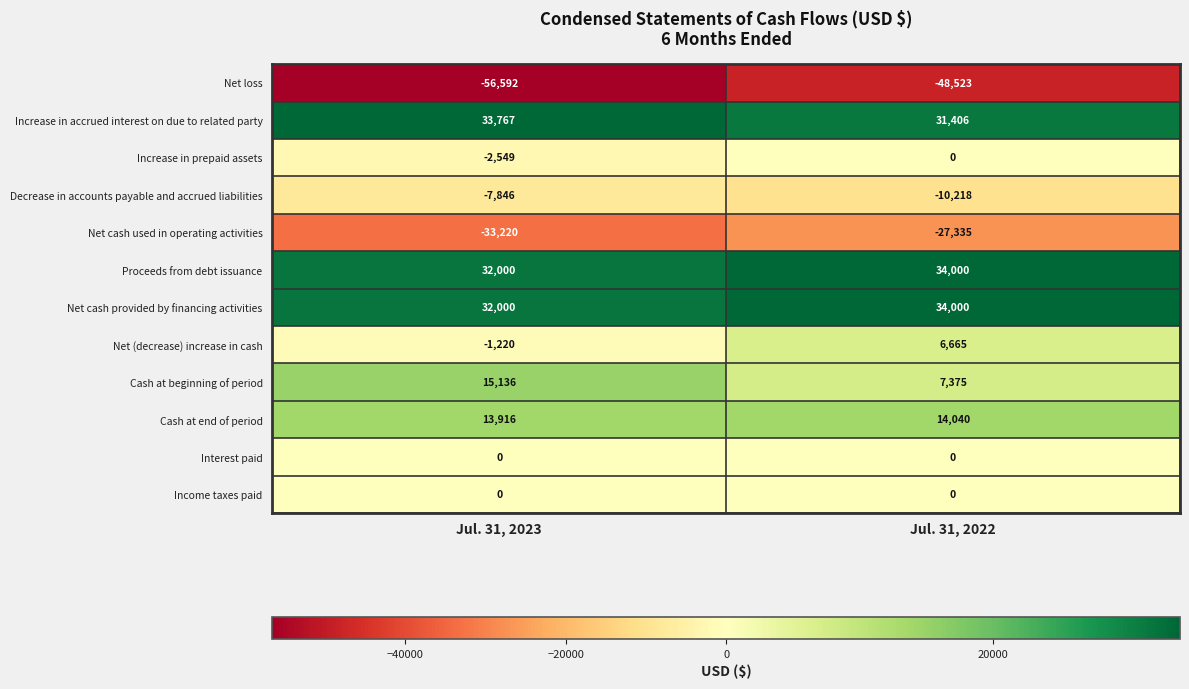

At which category is the sum across all series the highest?

Jul. 31, 2022